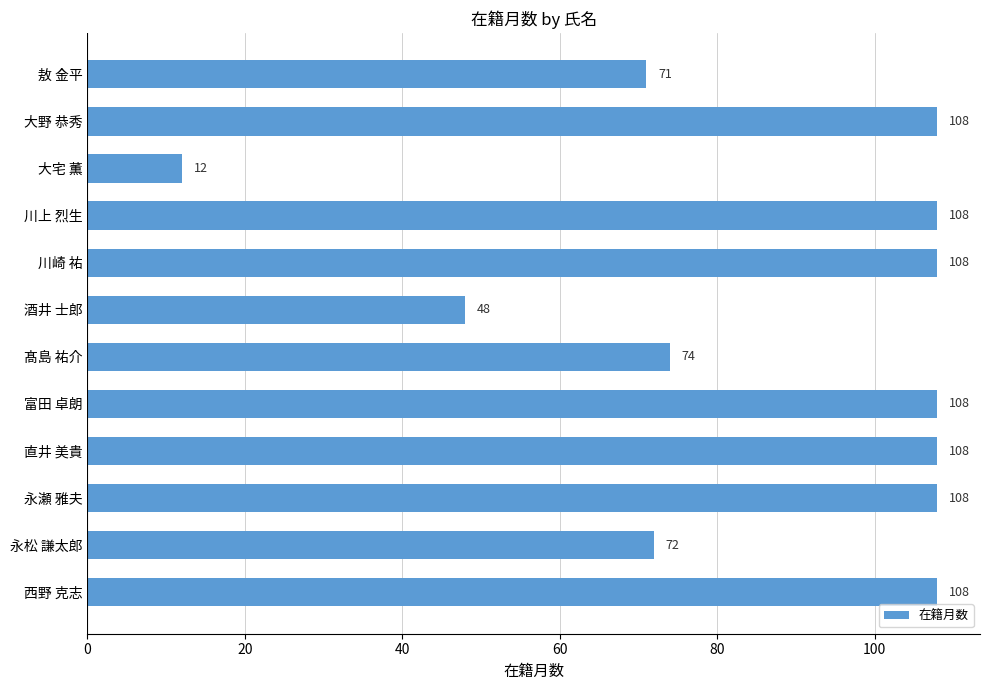

What is the difference between the second highest and minimum values?

96